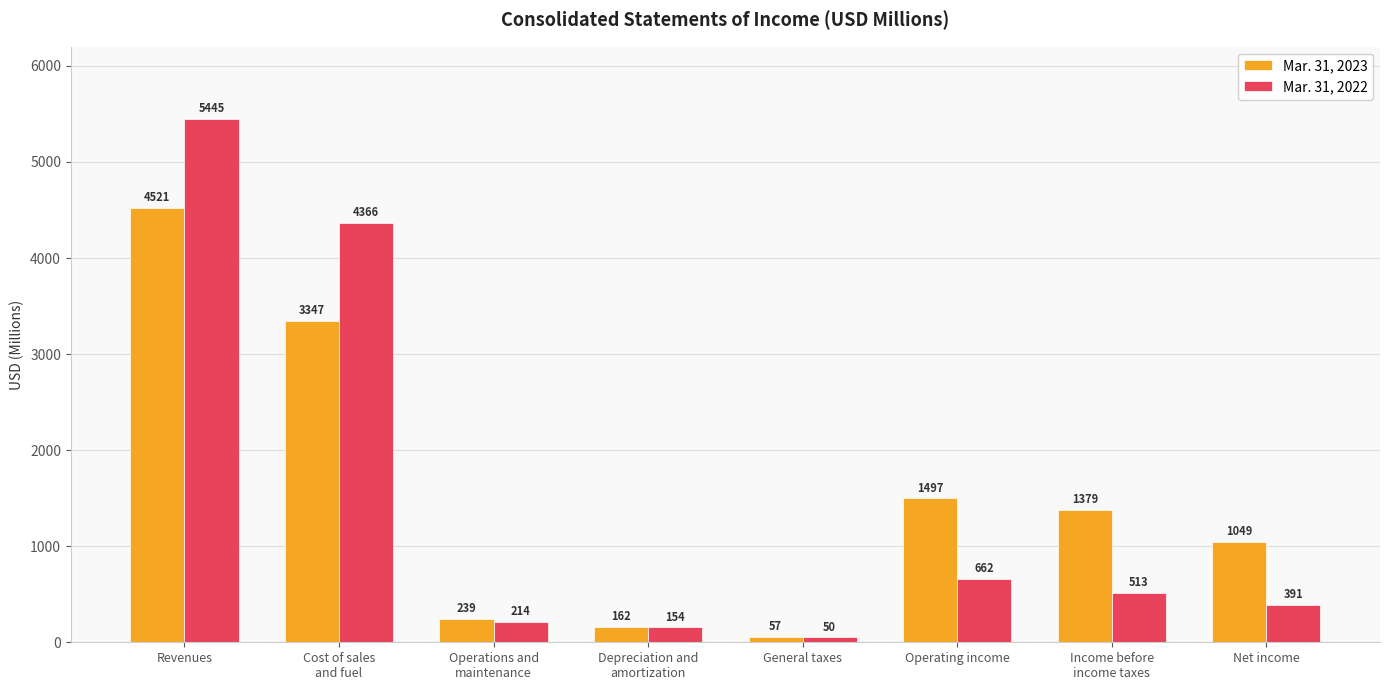

How many groups of bars are there?

8